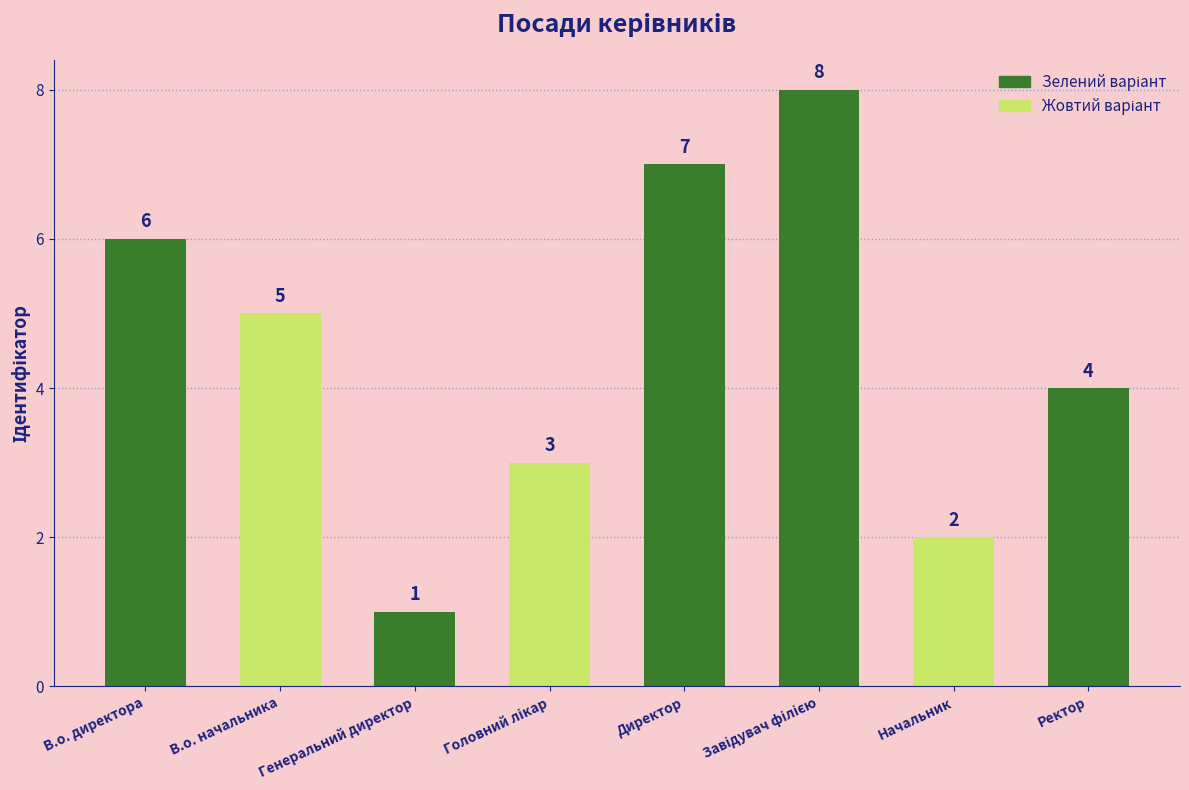

Reading left to right, list all the values displayed in this chart.

6	5	1	3	7	8	2	4